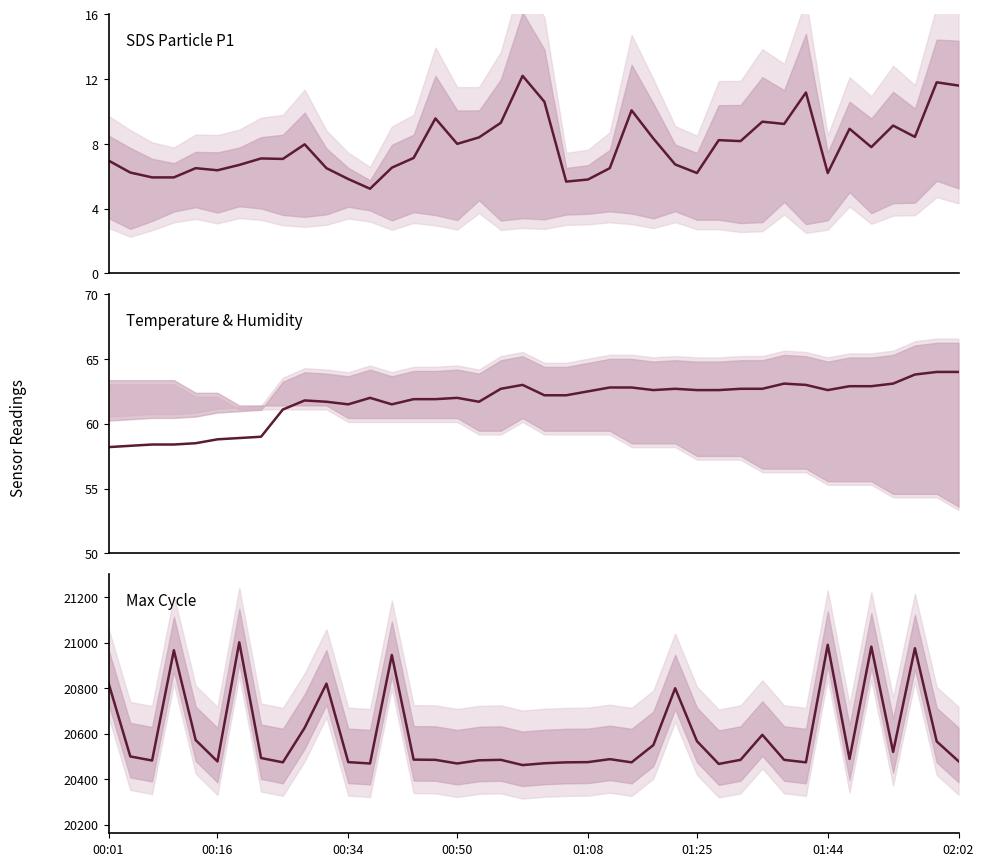

True or false: Max_cycle and SDS_P1 cross at least once.

False